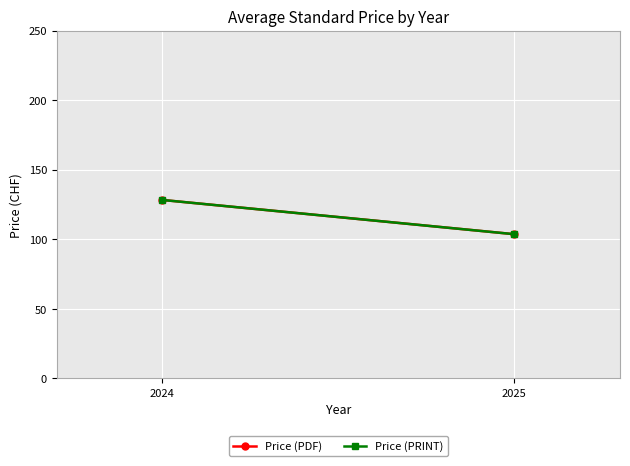

Read the Price (PDF) value at 2025.

103.7